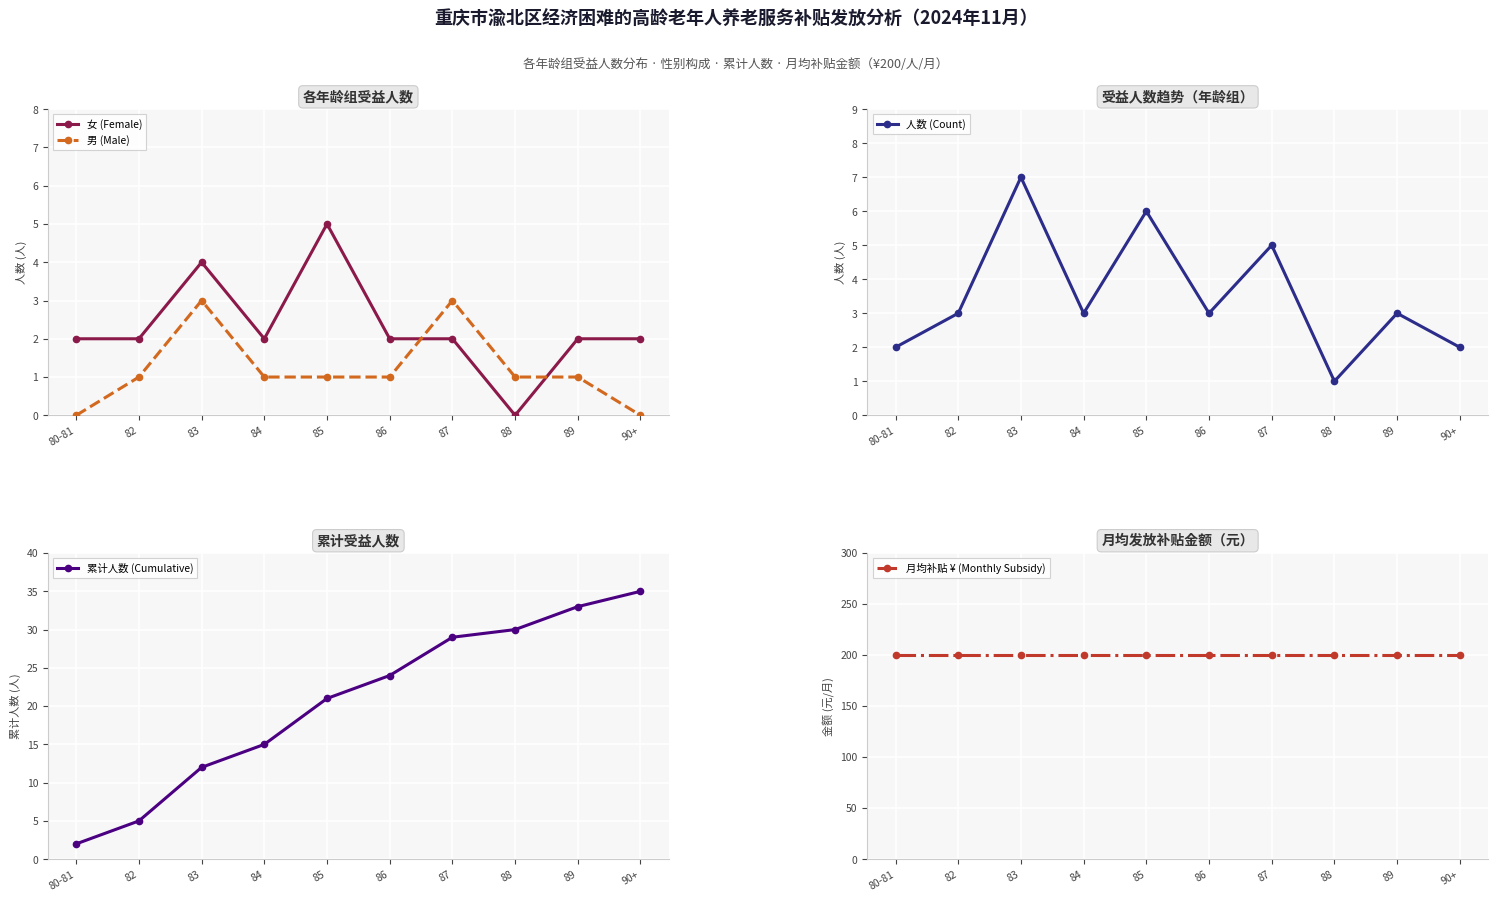

Reading left to right, list all the values displayed in this chart.

女 (Female): 80-81=2	82=2	83=4	84=2	85=5	86=2	87=2	88=0	89=2	90+=2
男 (Male): 80-81=0	82=1	83=3	84=1	85=1	86=1	87=3	88=1	89=1	90+=0
人数 (Count): 80-81=2	82=3	83=7	84=3	85=6	86=3	87=5	88=1	89=3	90+=2
累计人数 (Cumulative): 80-81=2	82=5	83=12	84=15	85=21	86=24	87=29	88=30	89=33	90+=35
月均补贴 ¥ (Monthly Subsidy): 80-81=200	82=200	83=200	84=200	85=200	86=200	87=200	88=200	89=200	90+=200